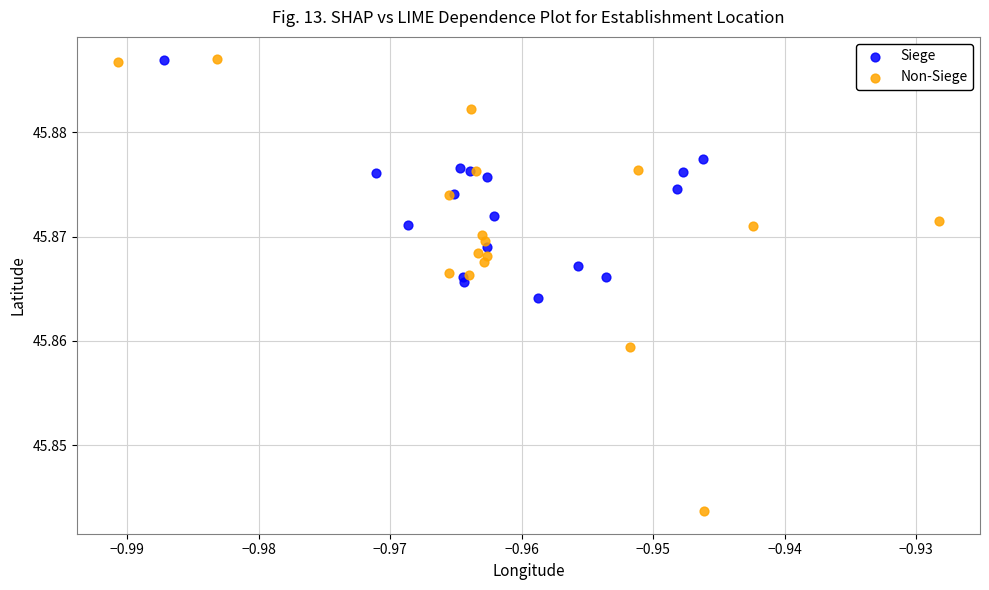

Which series contains the lowest Y value?

Non-Siege